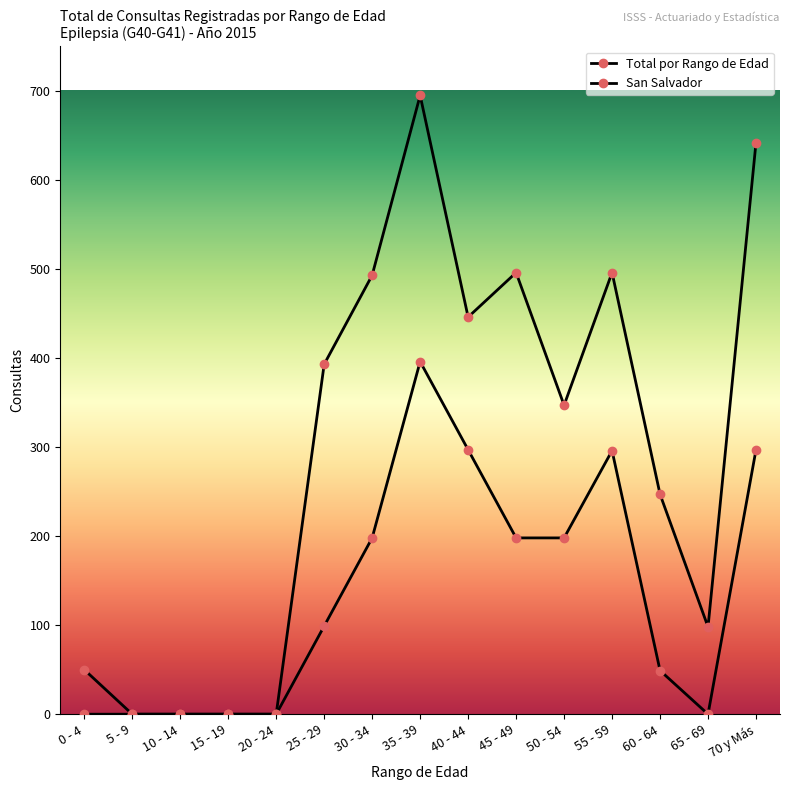

True or false: Total por Rango de Edad has a value of 446 at 40 - 44.

True